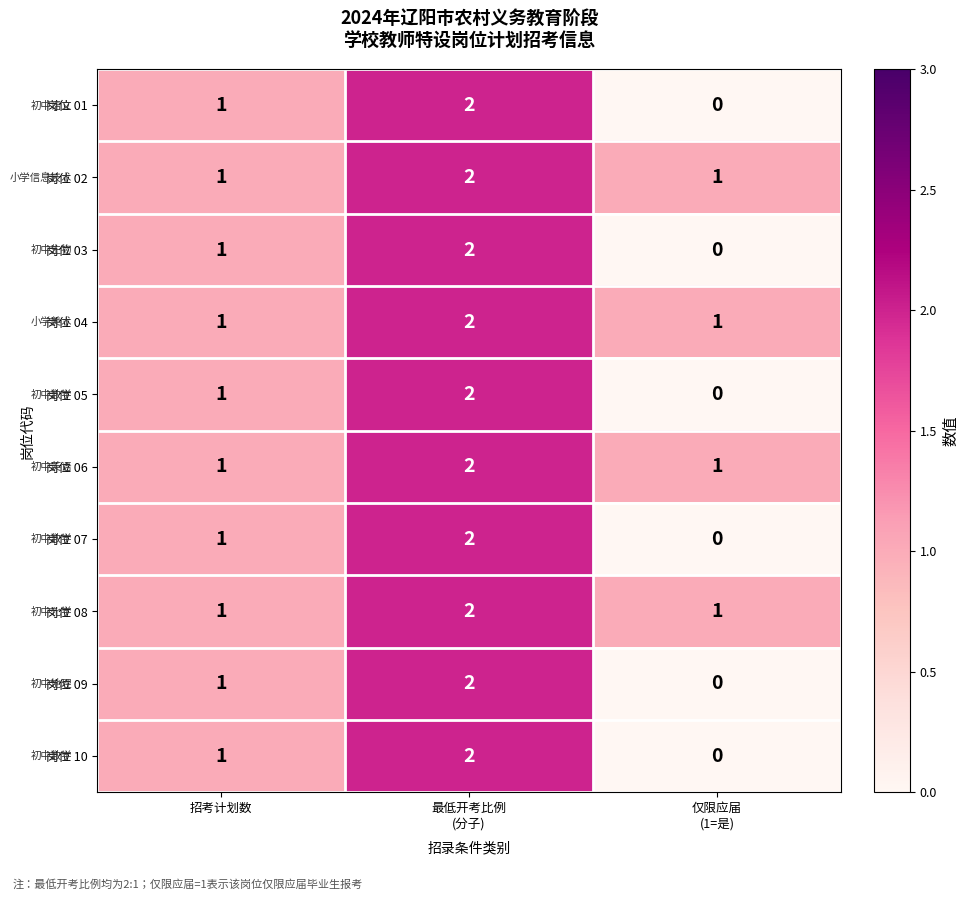

What is the maximum value shown in the chart?

2